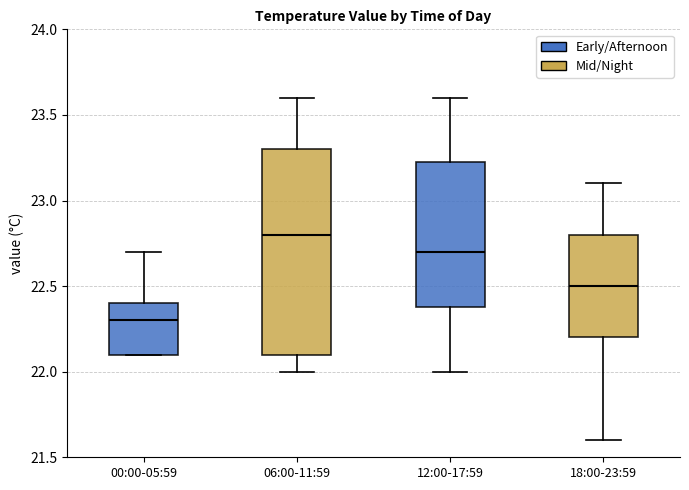

Which box is the tallest, from its lower edge to its upper edge?

06:00-11:59